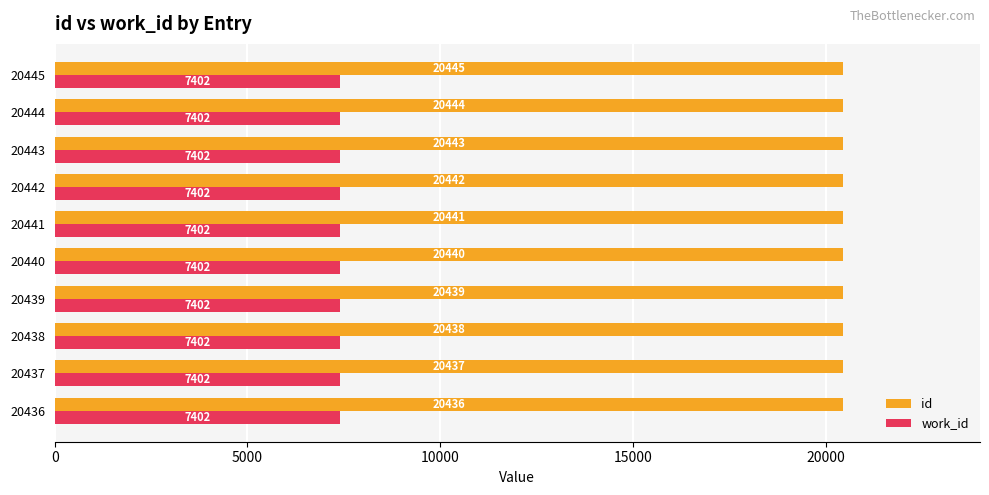

Is the value of work_id at 20443 greater than the value of id at 20436?

No